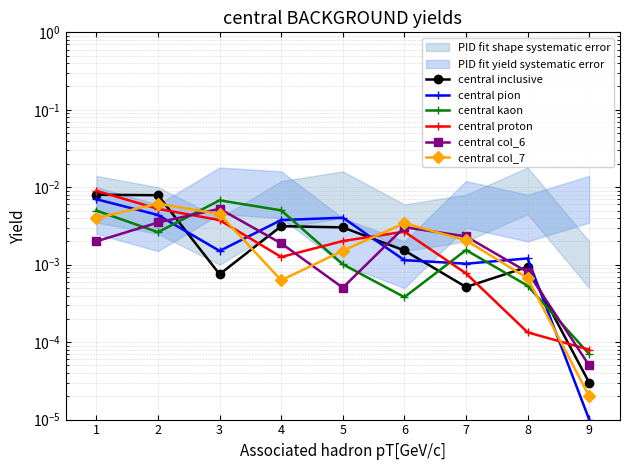

Reading right to left, transcribe all the data shown in this chart.

central inclusive: 9=0.0	8=0.0	7=0.0	6=0.0	5=0.0	4=0.0	3=0.0	2=0.0	1=0.0
central pion: 9=0.0	8=0.0	7=0.0	6=0.0	5=0.0	4=0.0	3=0.0	2=0.0	1=0.0
central kaon: 9=0.0	8=0.0	7=0.0	6=0.0	5=0.0	4=0.0	3=0.0	2=0.0	1=0.0
central proton: 9=0.0	8=0.0	7=0.0	6=0.0	5=0.0	4=0.0	3=0.0	2=0.0	1=0.0
central col_6: 9=0.0	8=0.0	7=0.0	6=0.0	5=0.0	4=0.0	3=0.0	2=0.0	1=0.0
central col_7: 9=0.0	8=0.0	7=0.0	6=0.0	5=0.0	4=0.0	3=0.0	2=0.0	1=0.0